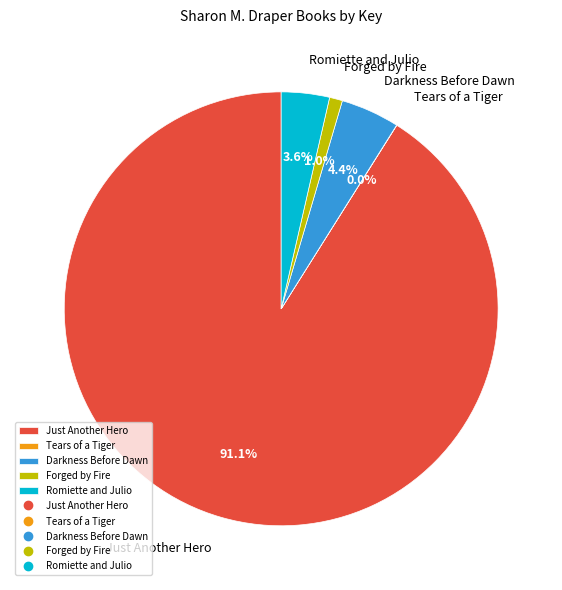

The Darkness Before Dawn slice represents 15% of the pie. True or false?

False